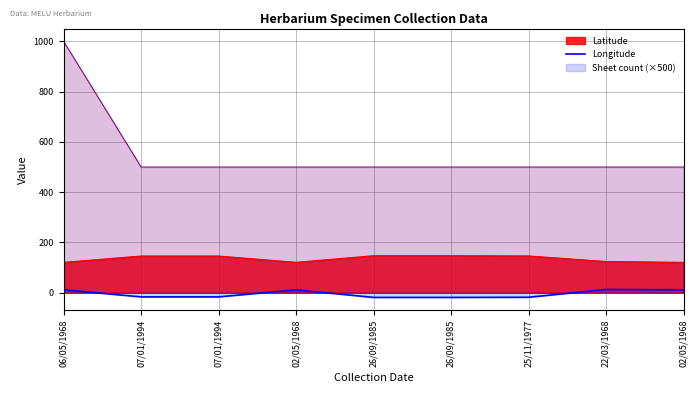

Which category has the highest value across all series?

22/03/1968